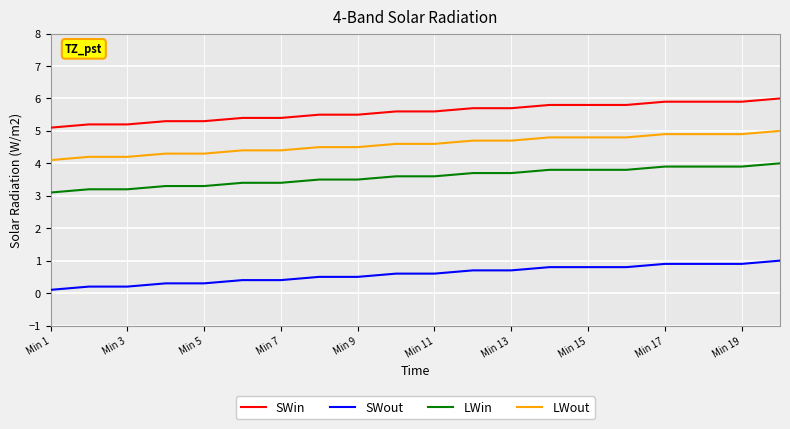

List the series in order of their peak value, lowest first.

SWout, LWin, LWout, SWin